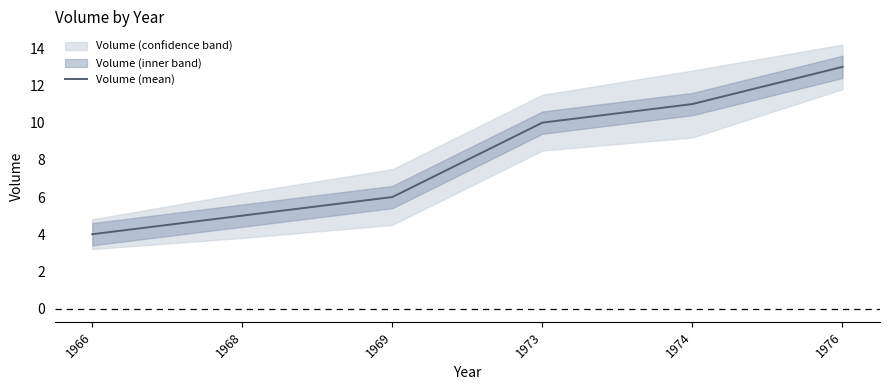

How many values are between 5 and 11?

4